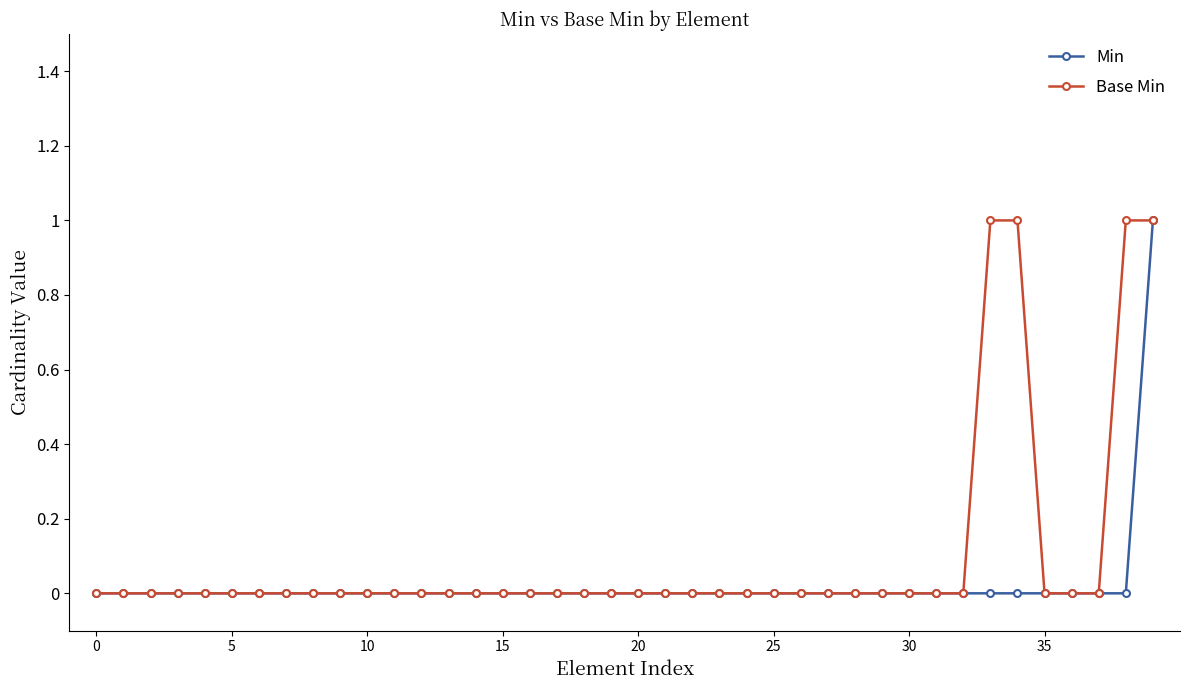

Rank the series by their average value, from highest to lowest.

Base Min, Min